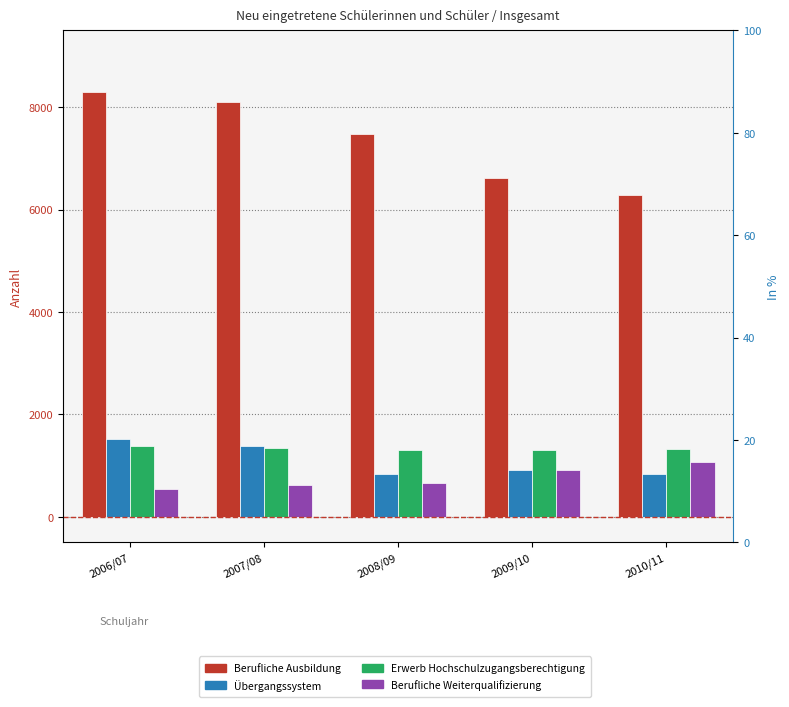

List the labels in order of Berufliche Weiterqualifizierung value, smallest first.

2006/07, 2007/08, 2008/09, 2009/10, 2010/11